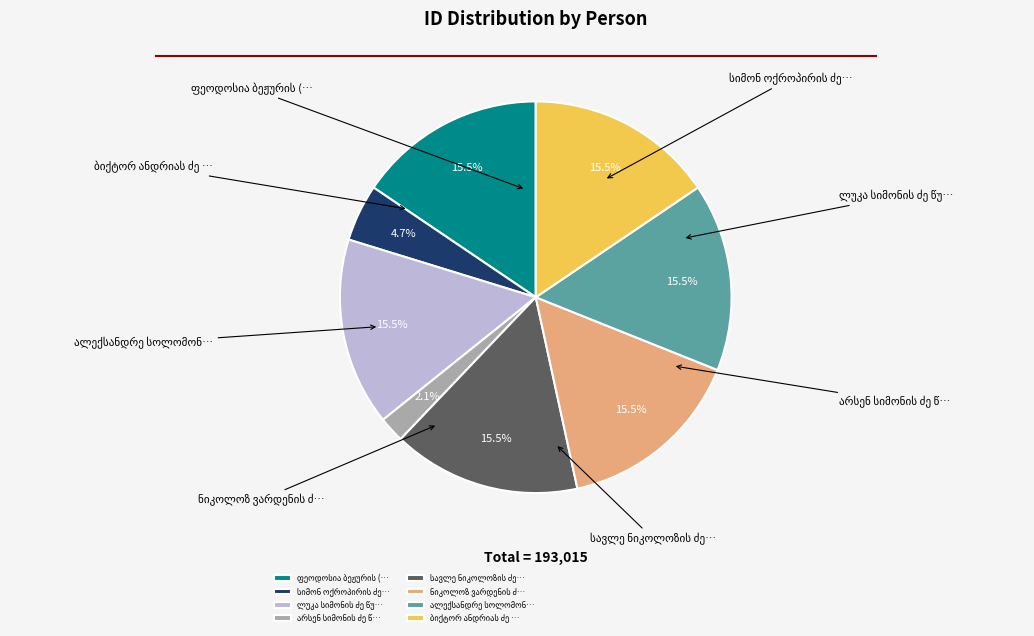

How many segments does this pie chart have?

8